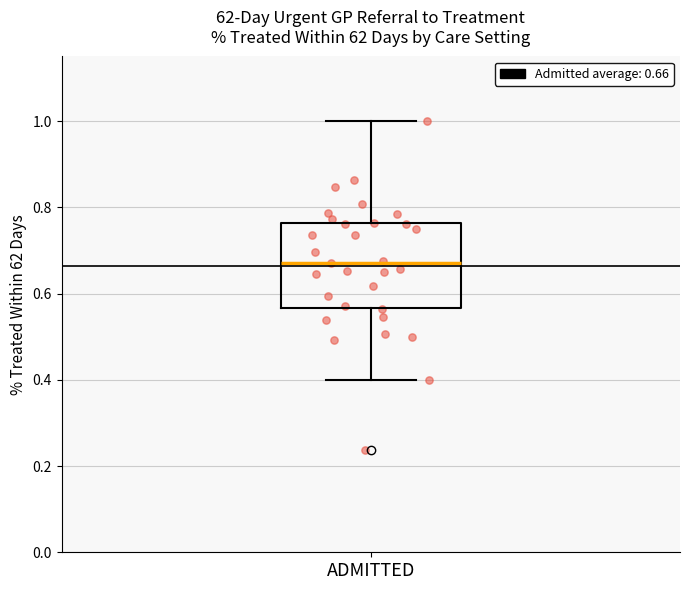

Transcribe this box plot: give where the median line is, the range the box spans, and where the two whiskers end, as read against the y-axis. The values are not printed on the chart, so give them approximately, as read against the axis.

median 0.68, box 0.56 to 0.76, whiskers 0.40 to 1.00